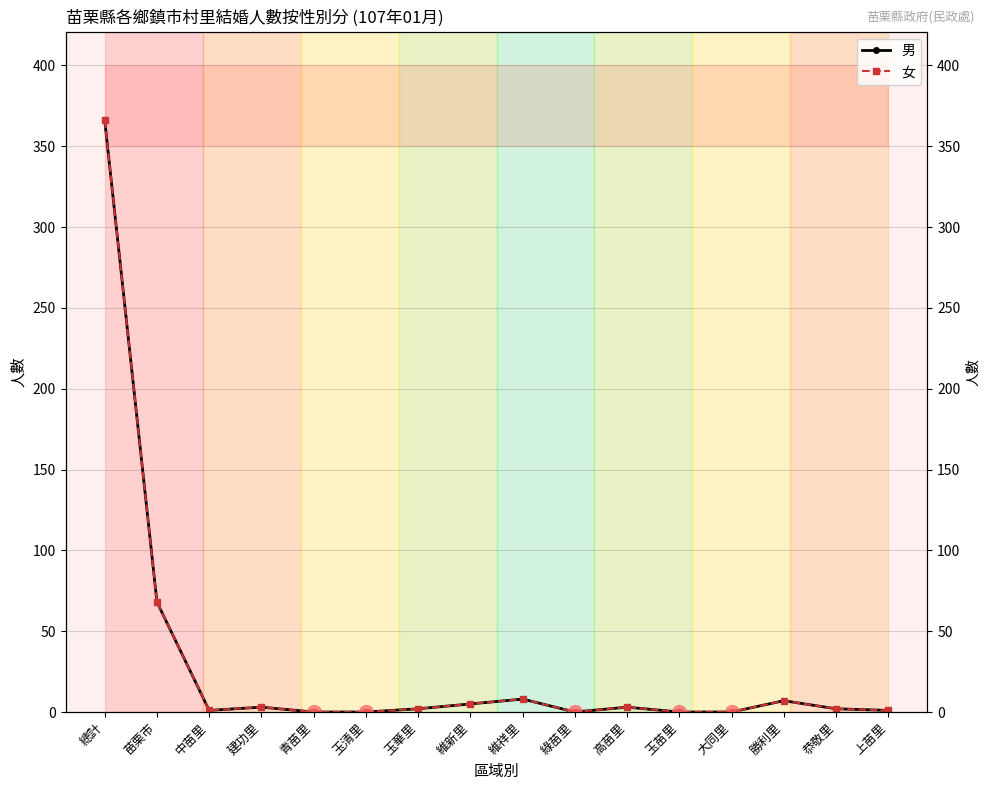

The value of 男 at 綠苗里 is 0. True or false?

True